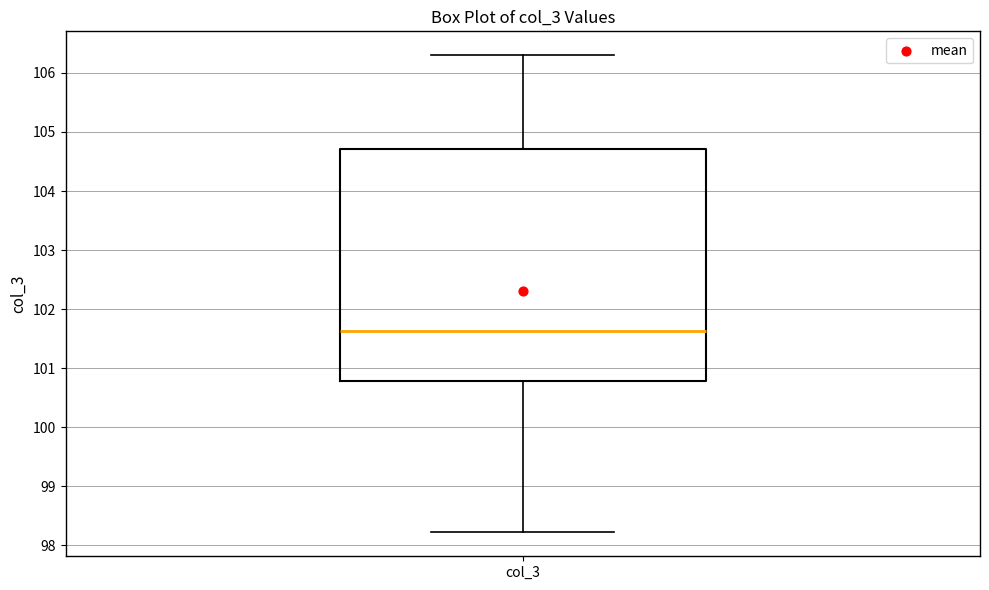

Where does the median line of the box for col_3 sit on the y-axis? The values are not printed on the chart, so give them approximately, as read against the axis.

101.6